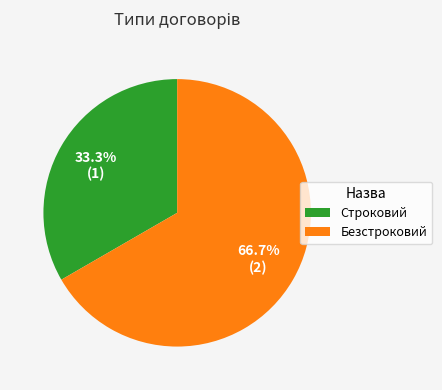

Rank the categories by value from lowest to highest.

Строковий, Безстроковий